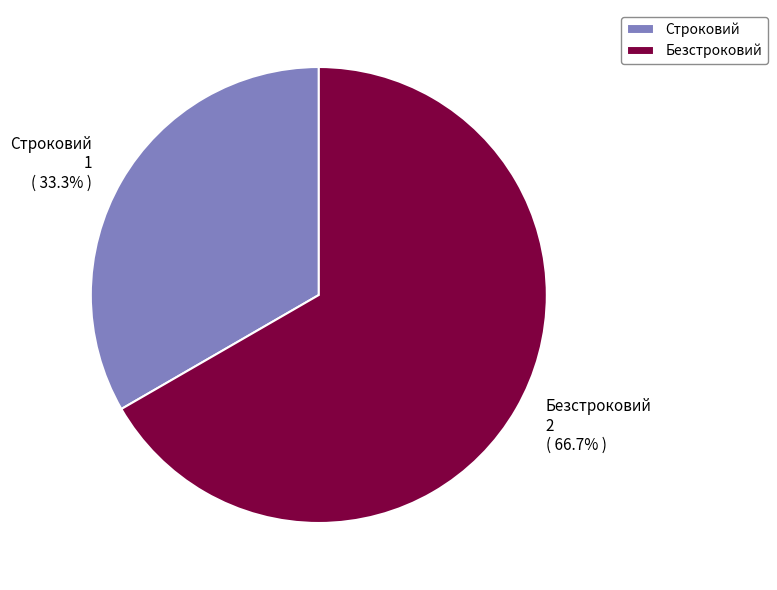

Is it true that Строковий is 33% of the pie?

True